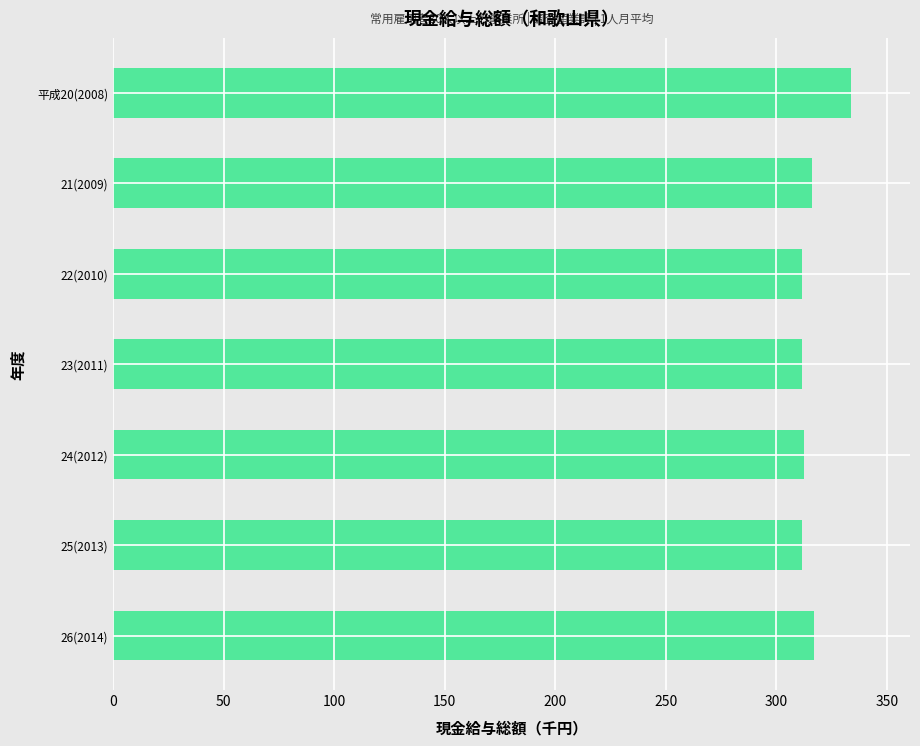

The value at 平成20(2008) is 454.6. True or false?

False